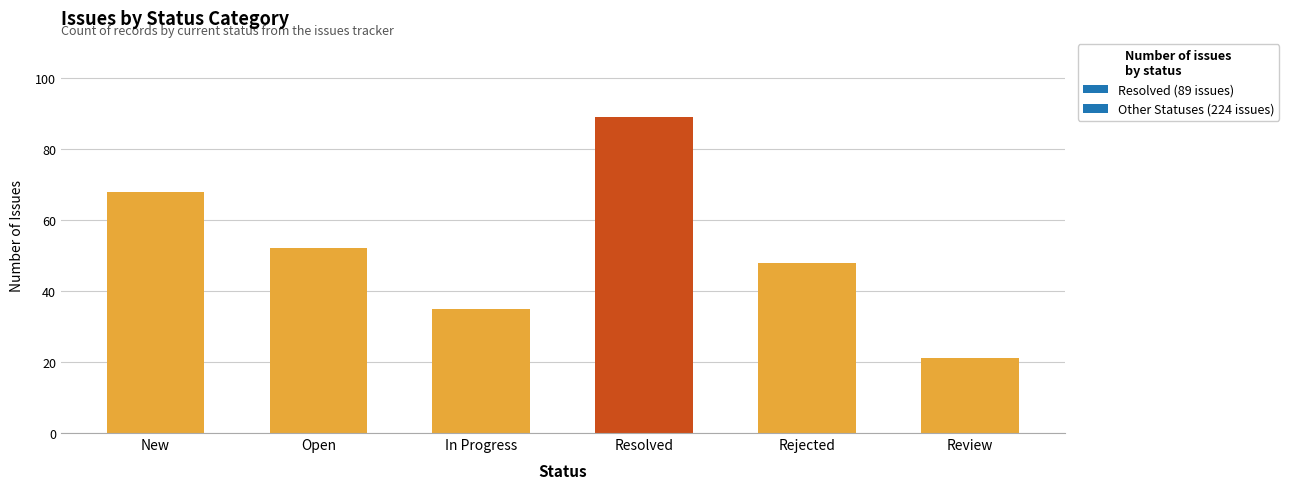

Reading left to right, extract all data points from this chart.

New=68	Open=52	In Progress=35	Resolved=89	Rejected=48	Review=21